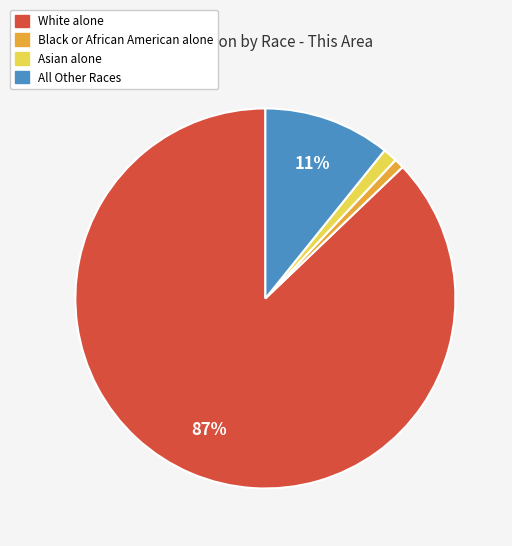

To the nearest percent, what is the average slice percentage?

25%